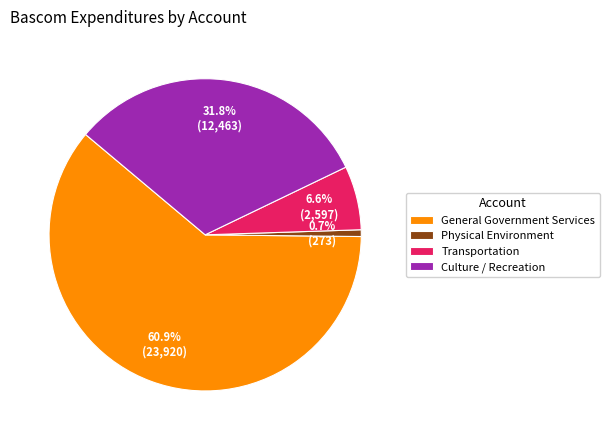

To the nearest percent, what percentage of the pie is Culture / Recreation?

32%